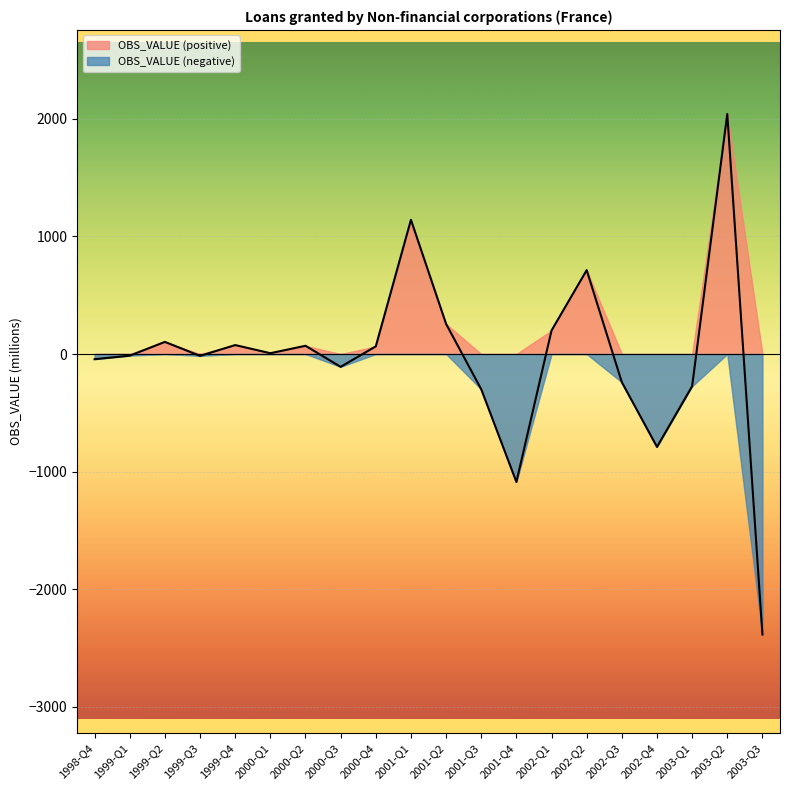

What is the smallest value displayed?

-2385